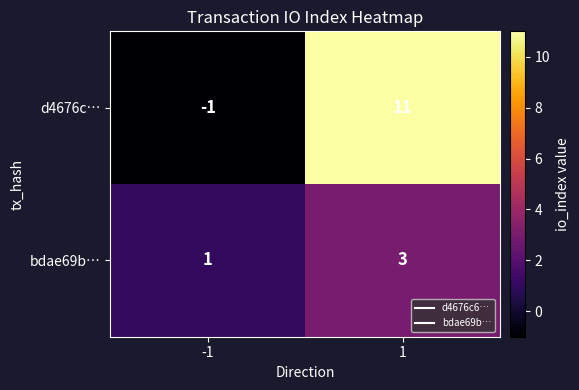

Read the bdae69b… value at 1.

3